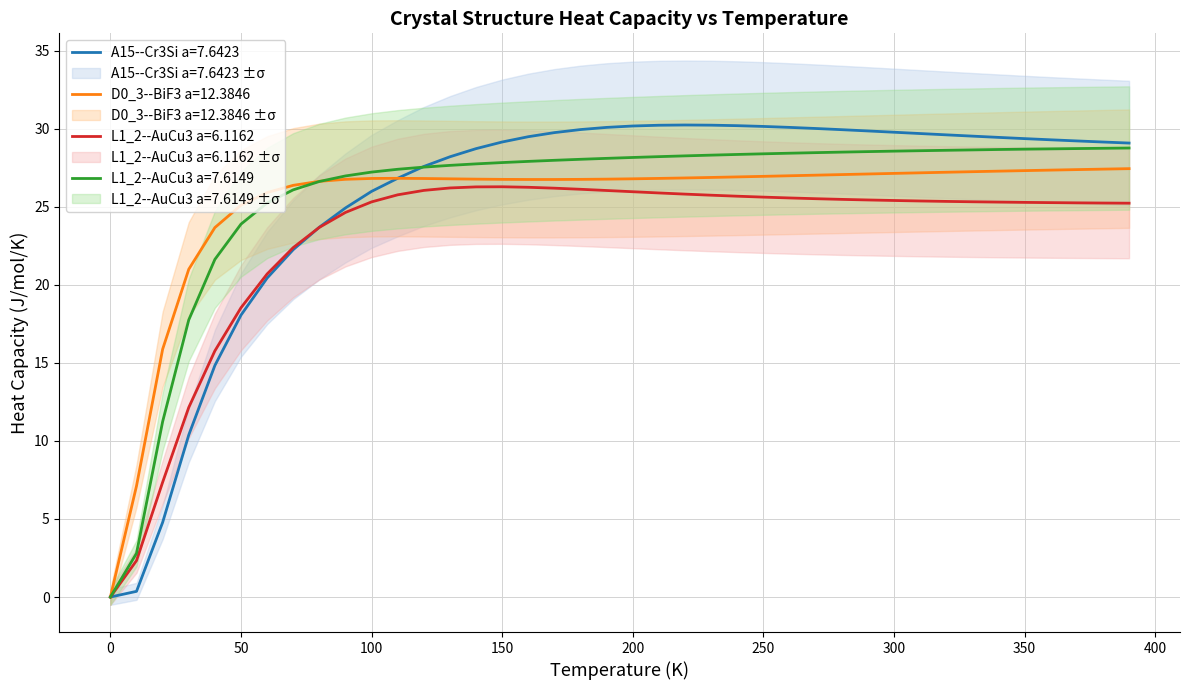

What is the spread (max minus min) of values at 370.0?

4.0